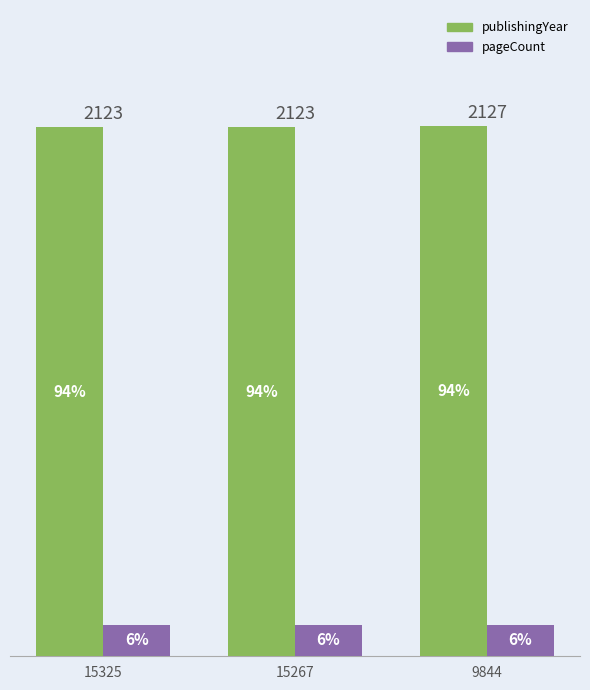

True or false: pageCount has a value of 192 at 9844.

False